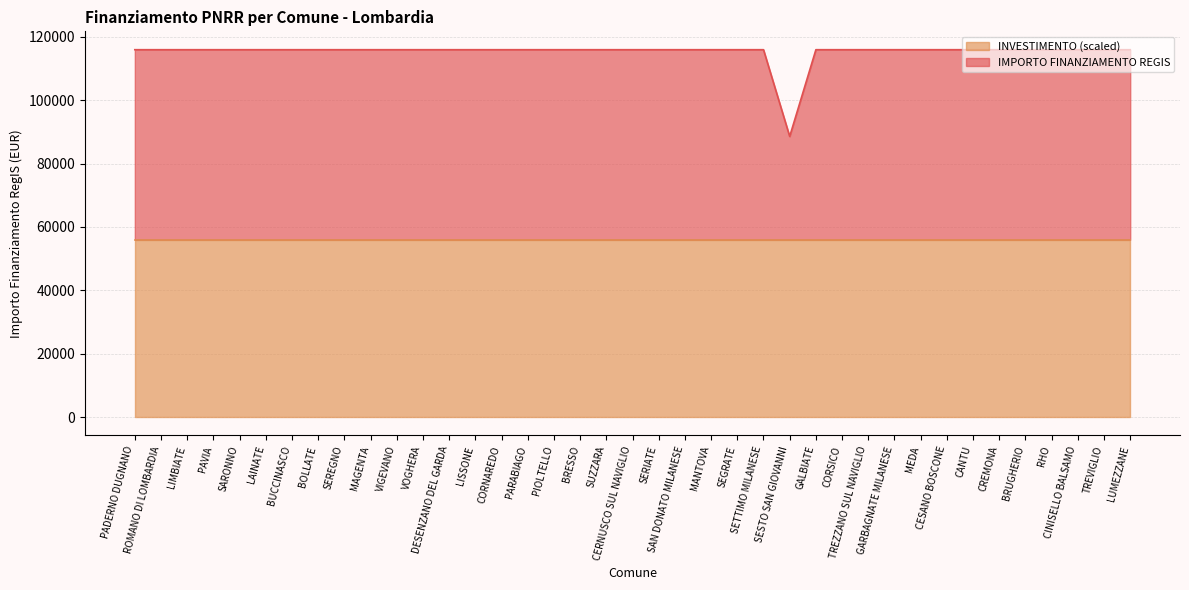

Where is the first local minimum?

SESTO SAN GIOVANNI